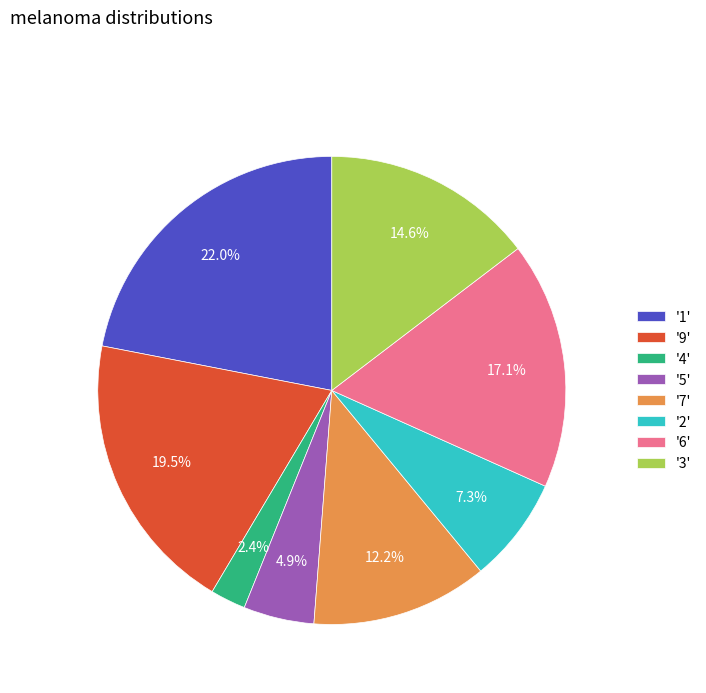

Is there a majority slice in this chart?

No